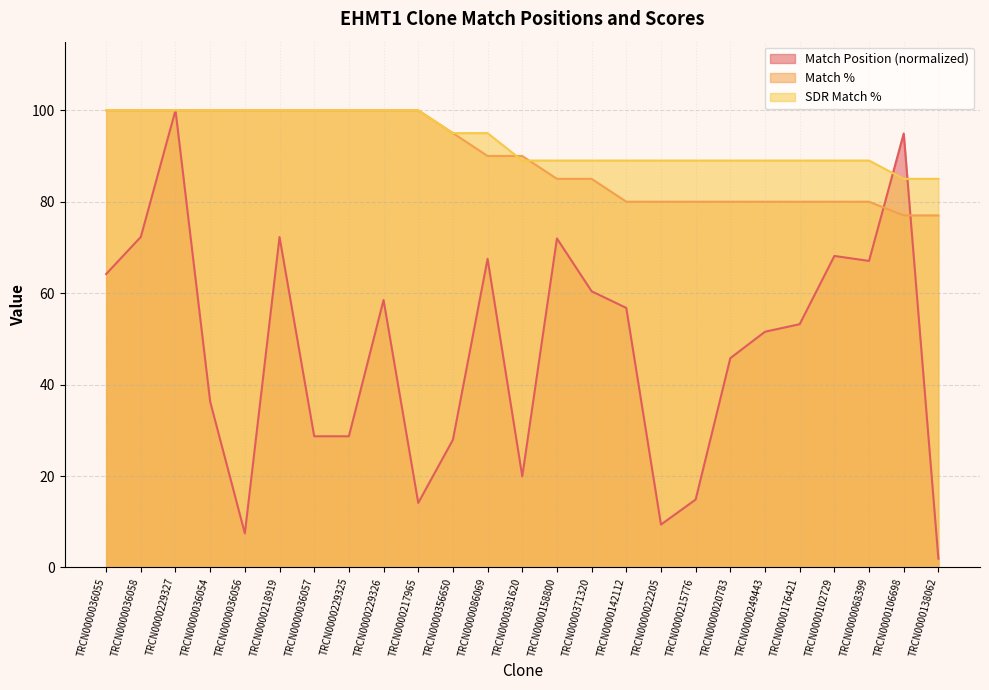

Where does the Match % series first go above 90?

TRCN0000036055